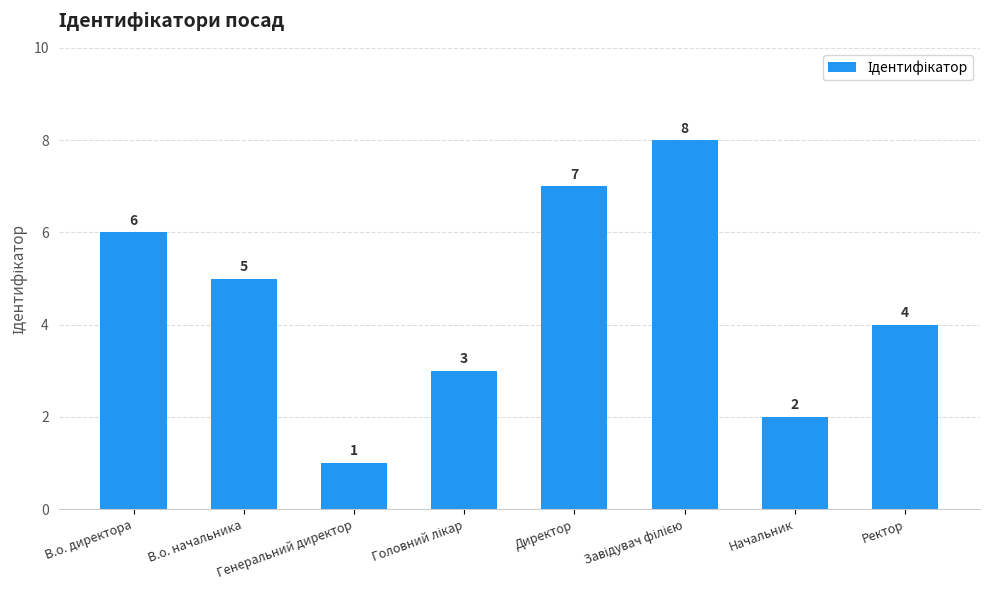

Which label corresponds to the smallest value in the chart?

Генеральний директор